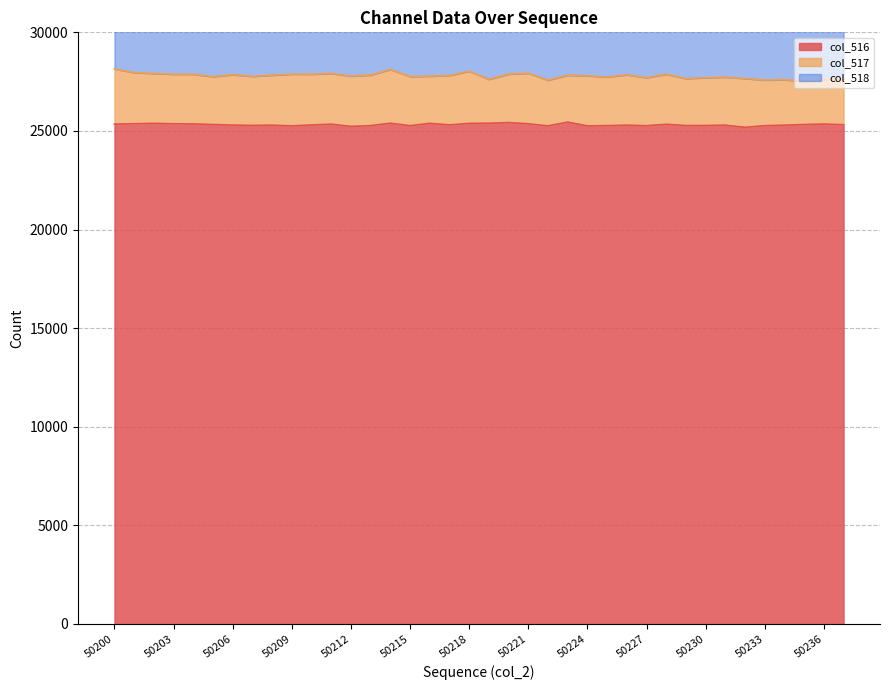

Which series has the largest total across all categories?

col_516